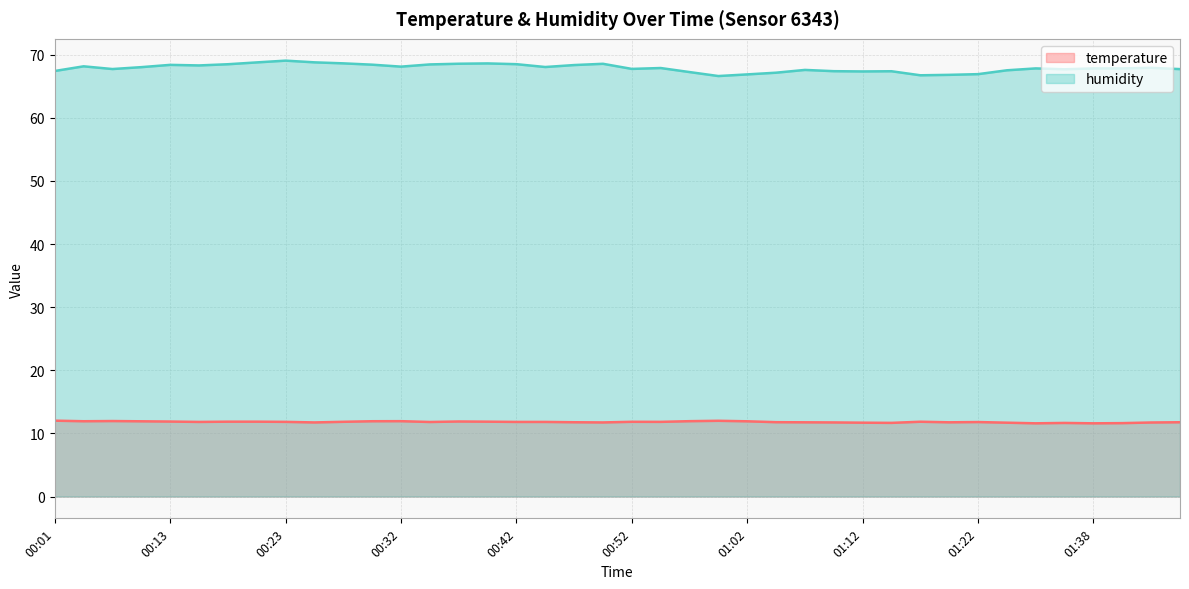

Which series changed the most between 00:30 and 01:07?

humidity